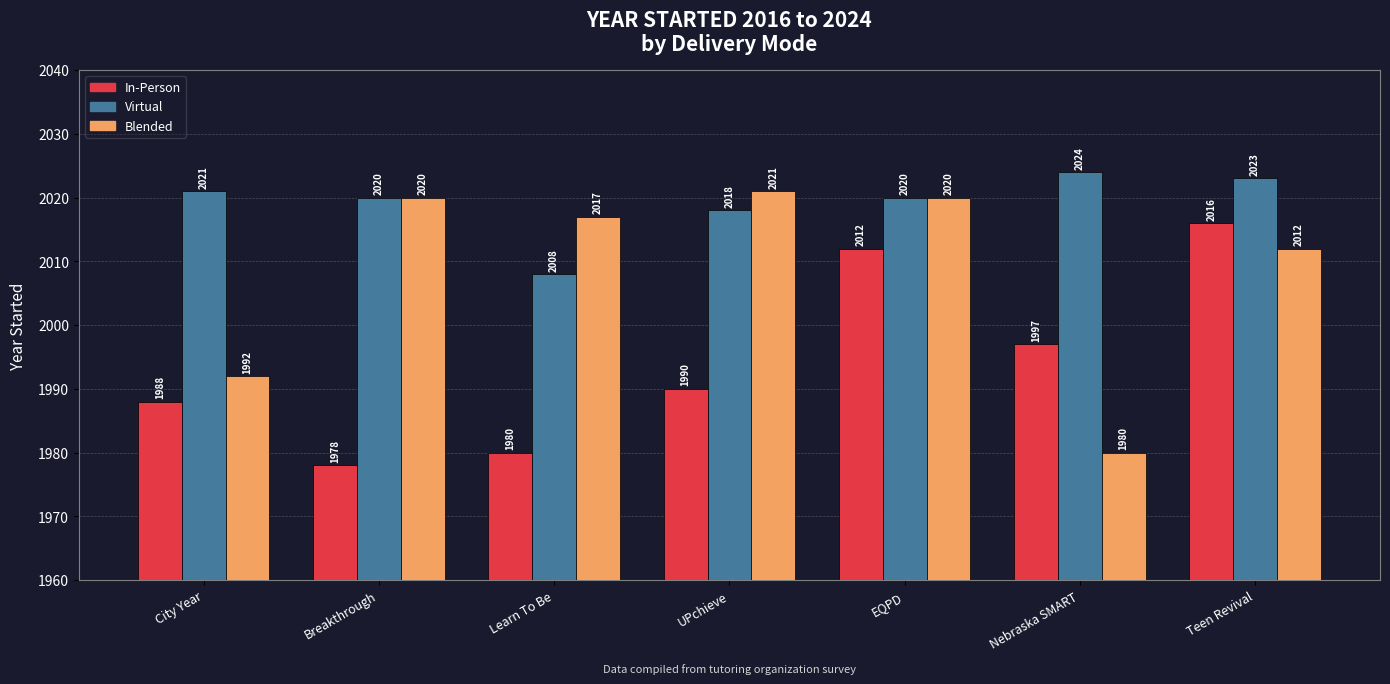

What is the value of the Virtual bar at the 6th from the left?

2024